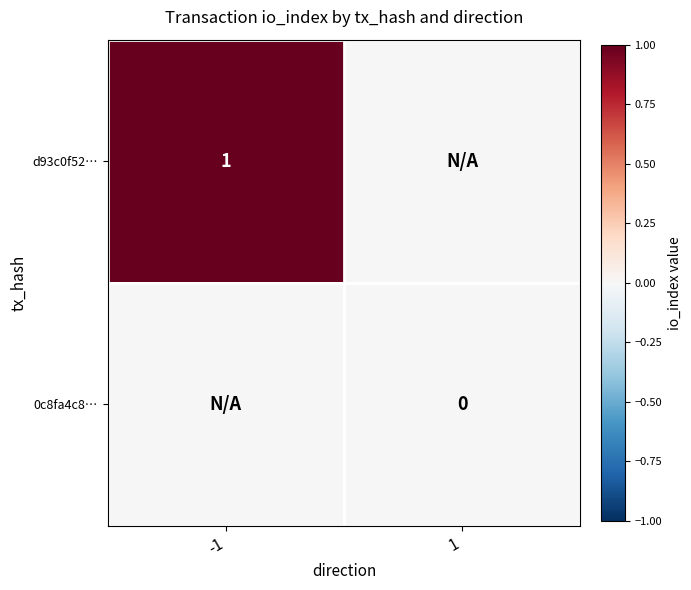

What is the total value across all series at -1?

1